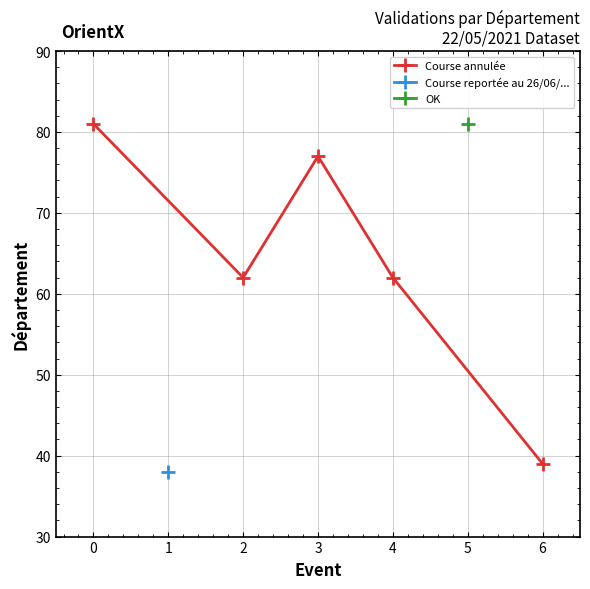

What is the minimum value for Course annulée?

39